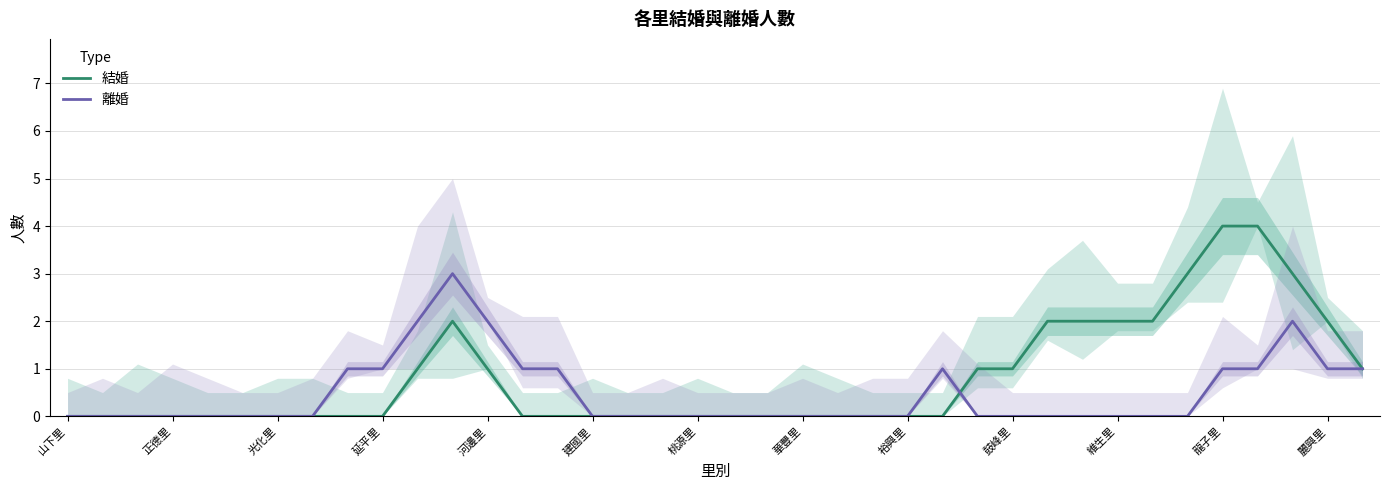

Rank the series at 29 from highest to lowest value.

結婚, 離婚